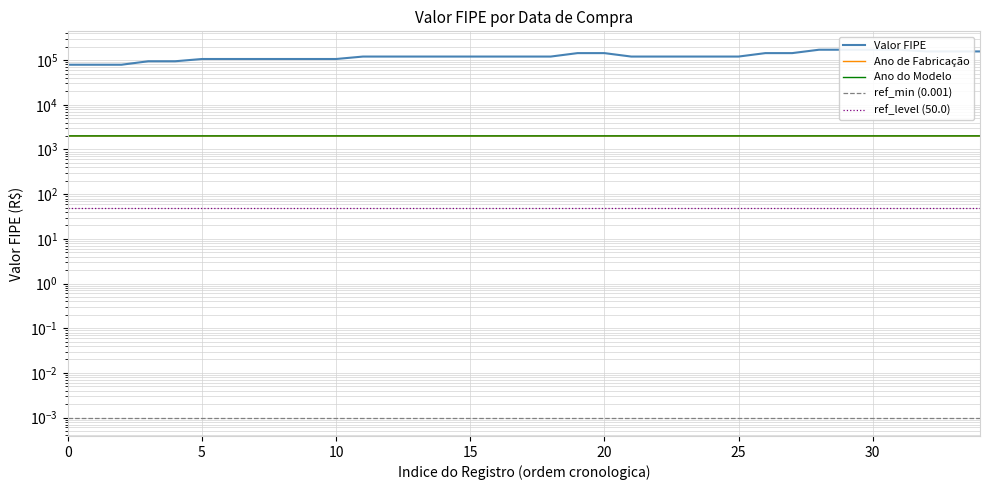

True or false: Valor FIPE and Ano de Fabricacao cross at least once.

False